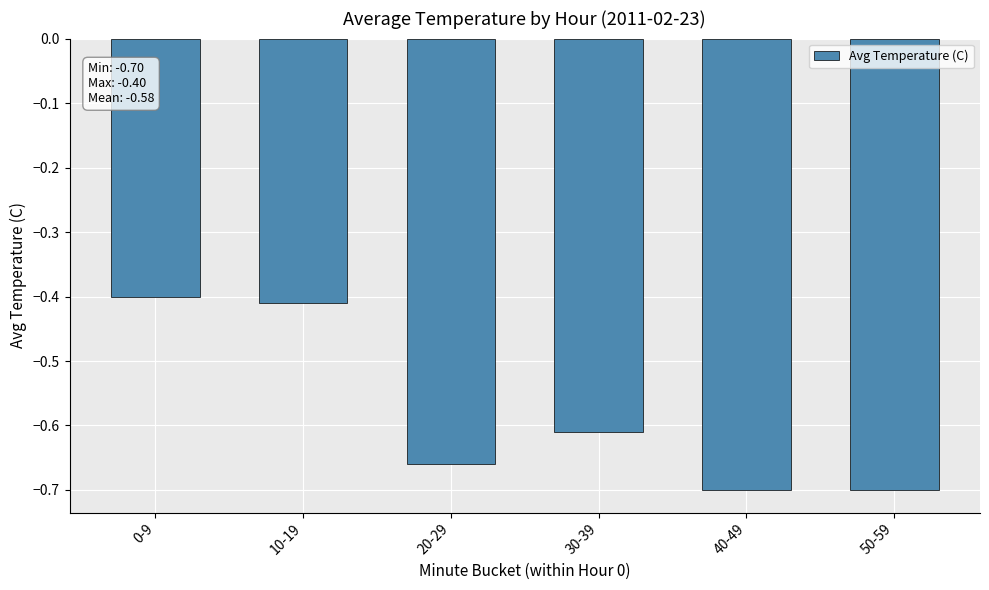

What is the label of the 4th bar from the right?

20-29